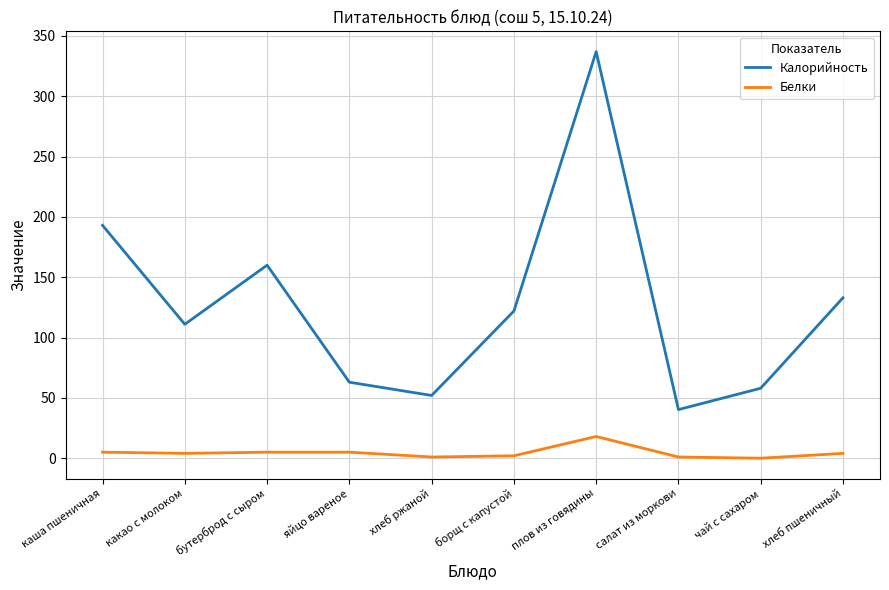

What is the spread (max minus min) of values at борщ с капустой?

120.0